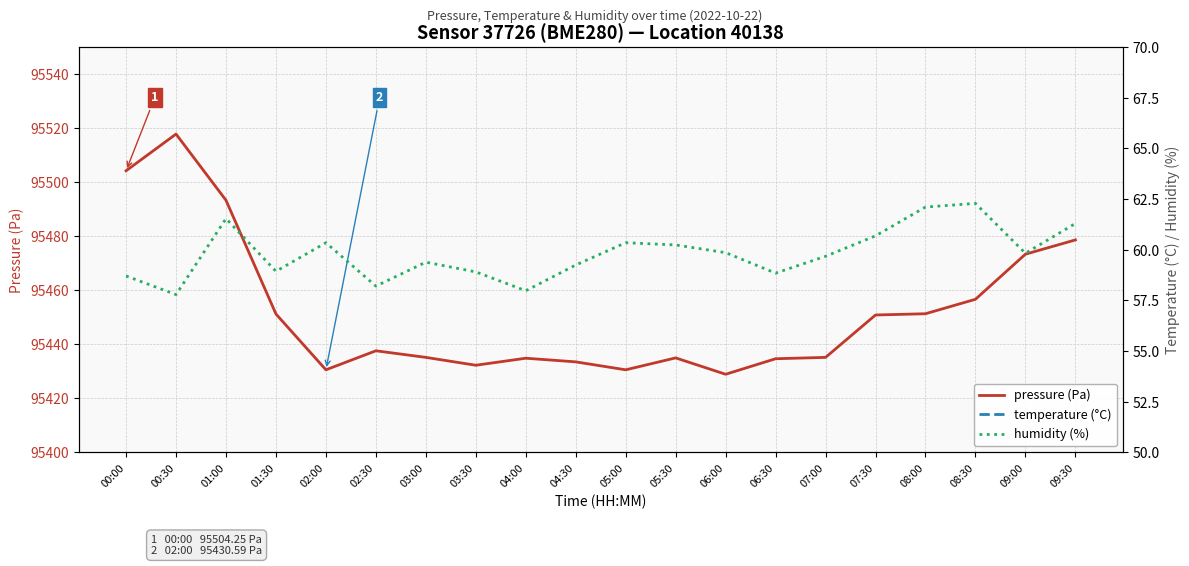

What is the sum of all pressure (Pa) values?

1909046.1